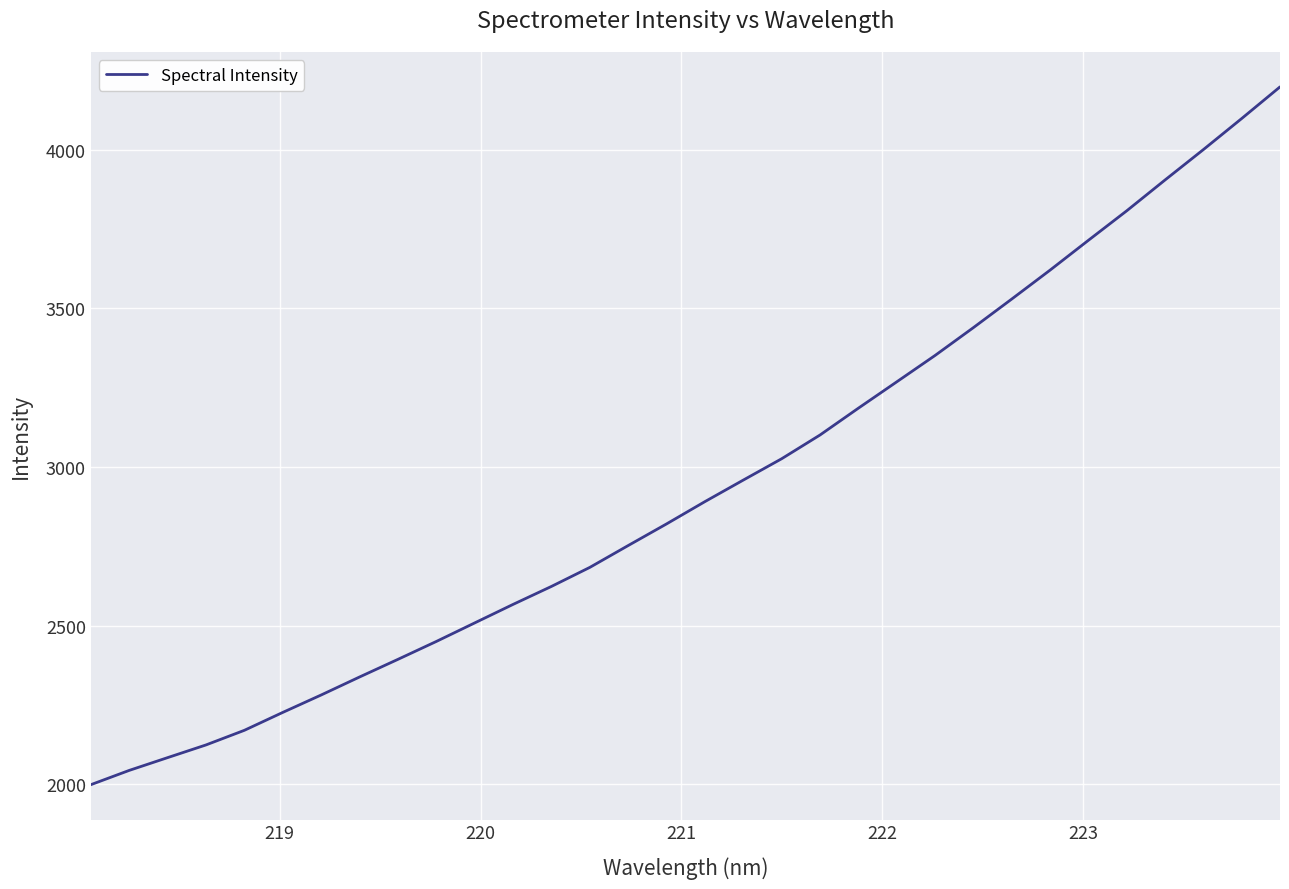

How many values are below 2890?

16